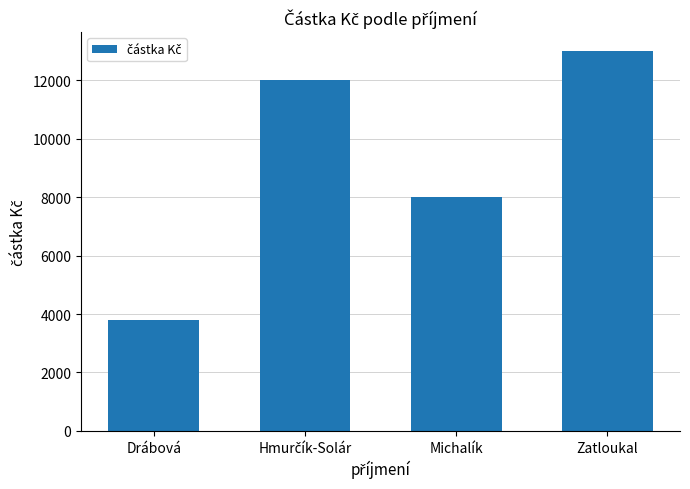

Which category has the highest value across all series?

Zatloukal